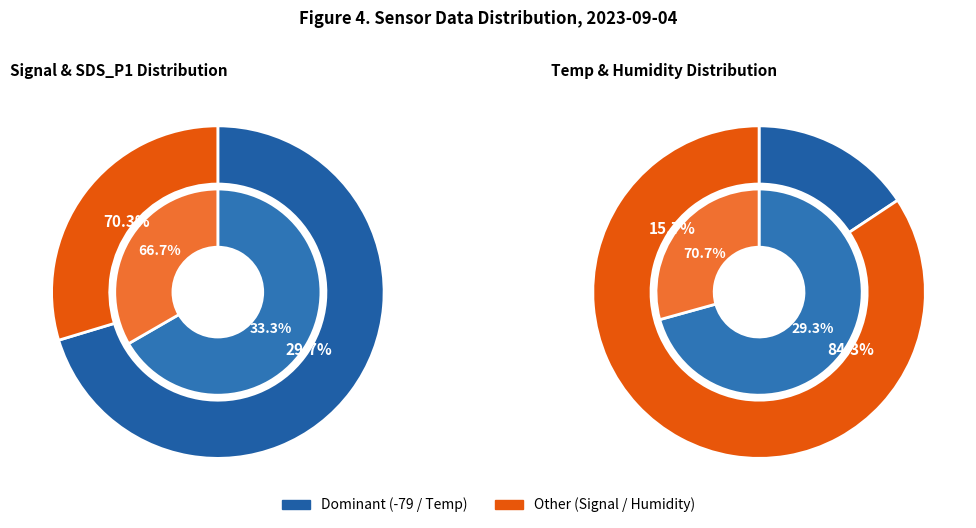

Which category accounts for the majority?

Humidity_mean